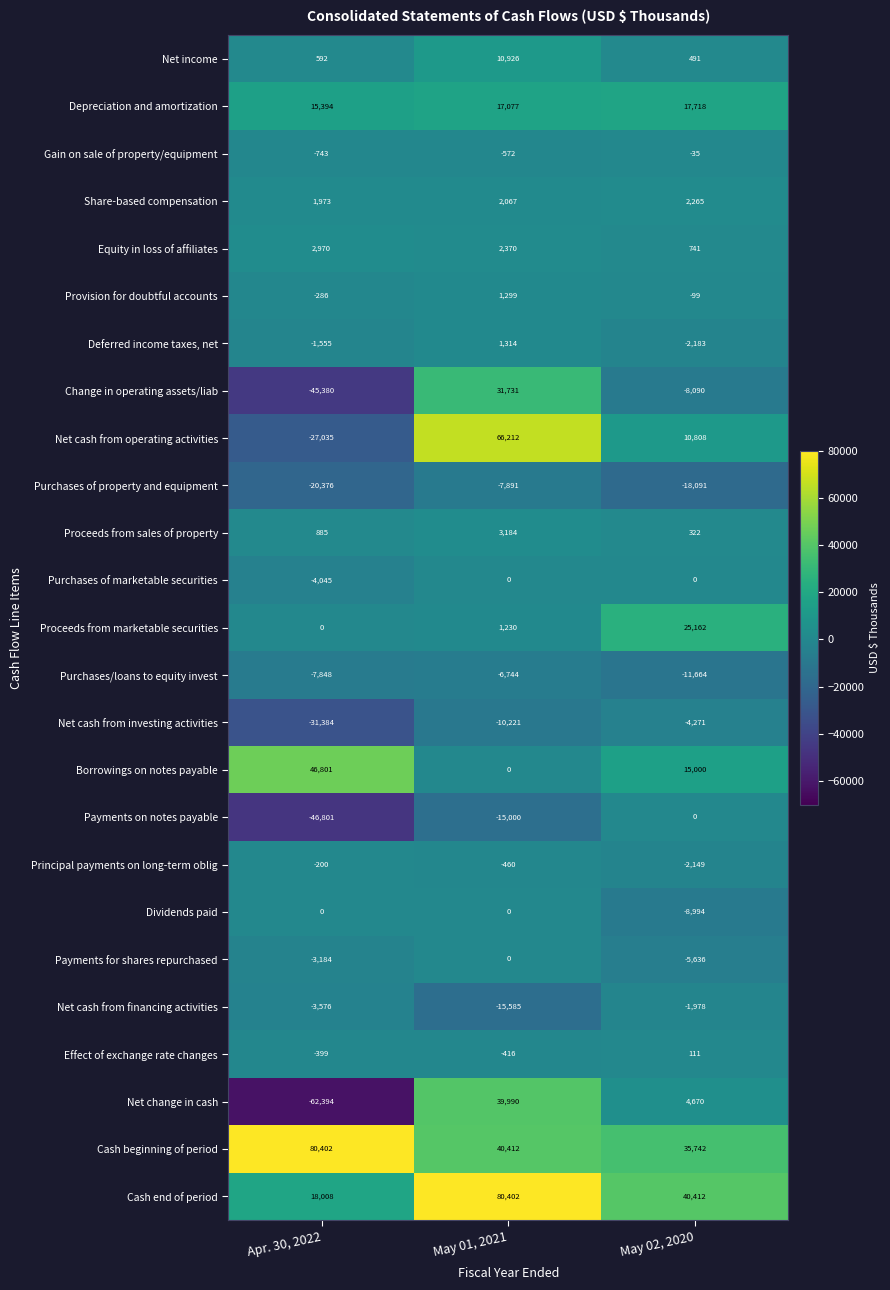

What is the total value across all series at May 02, 2020?

90252